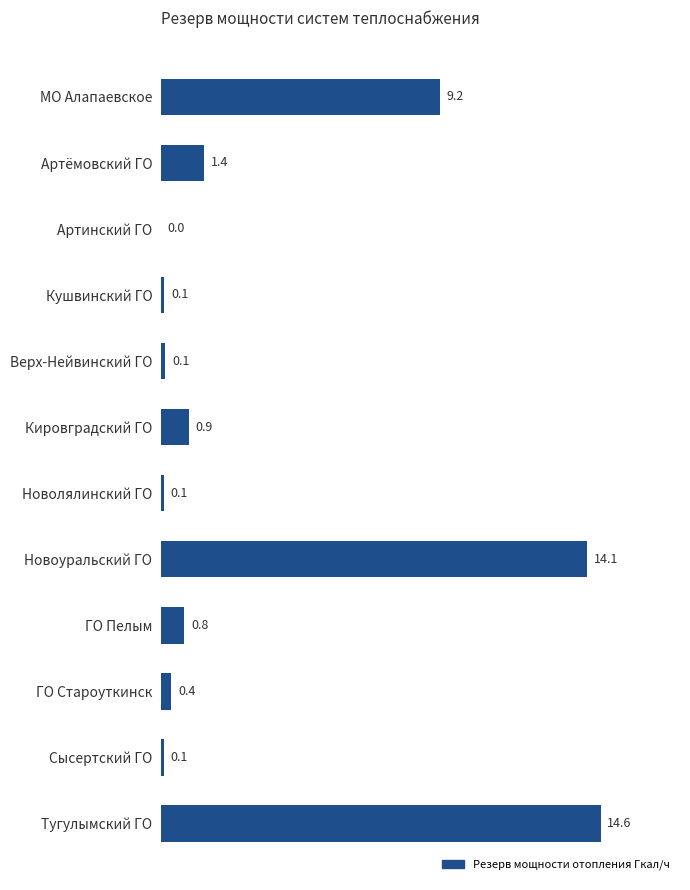

What value does the data have at ГО Пелым?

0.8